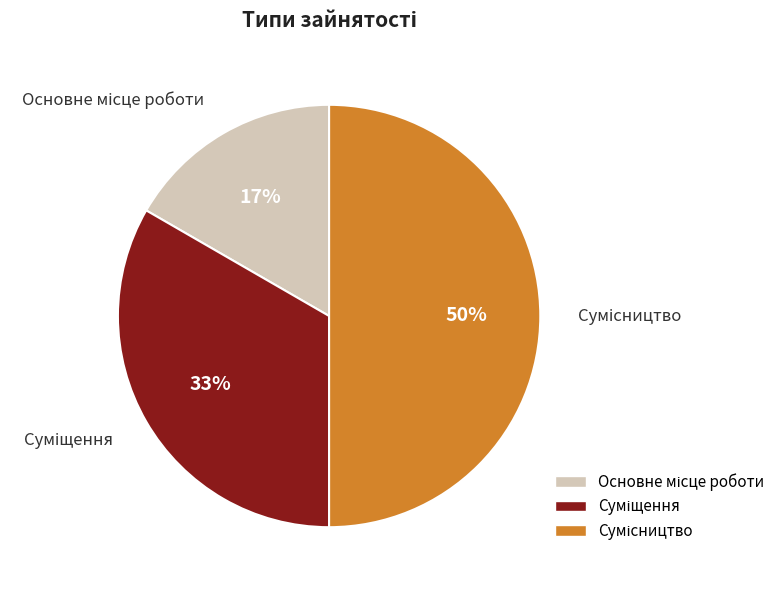

To the nearest percent, what is the average slice percentage?

33%